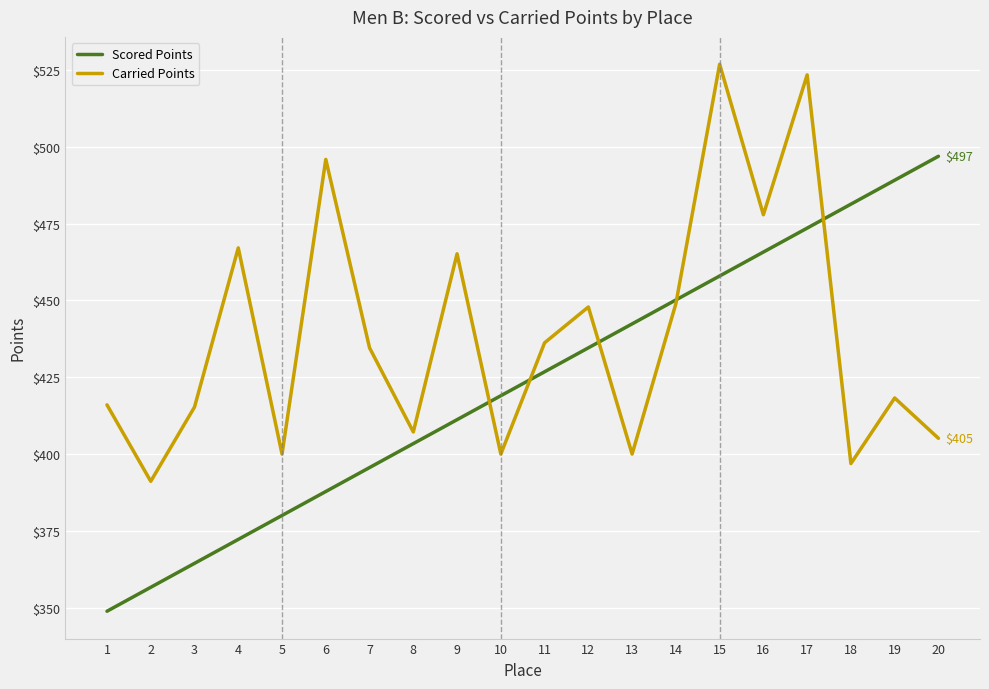

Where is Scored Points nearest to the value 422?

10